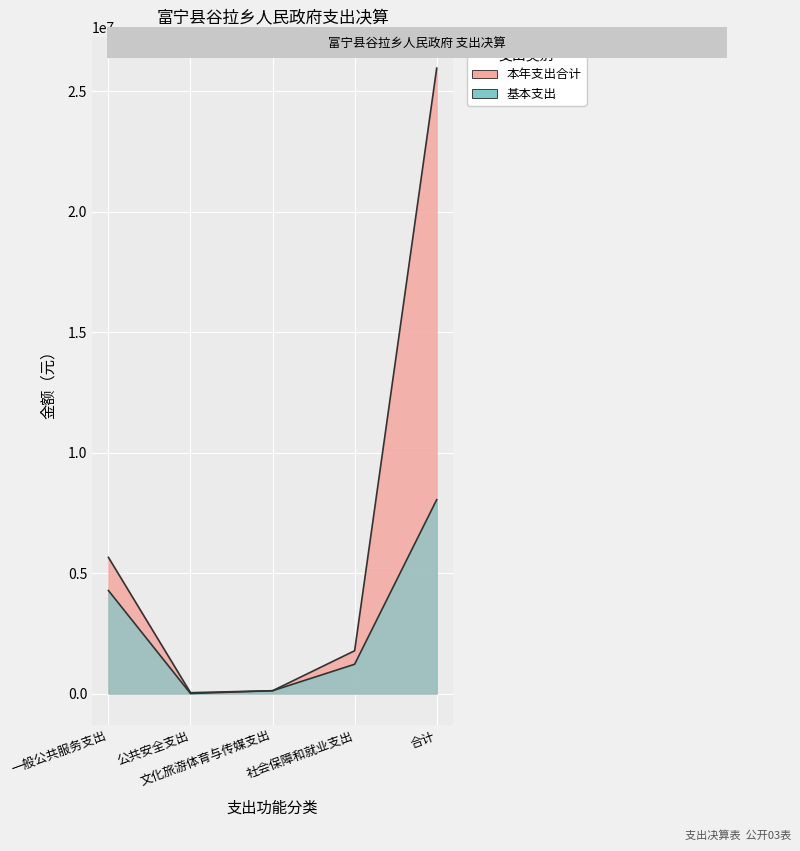

How many distinct data groups are displayed?

2